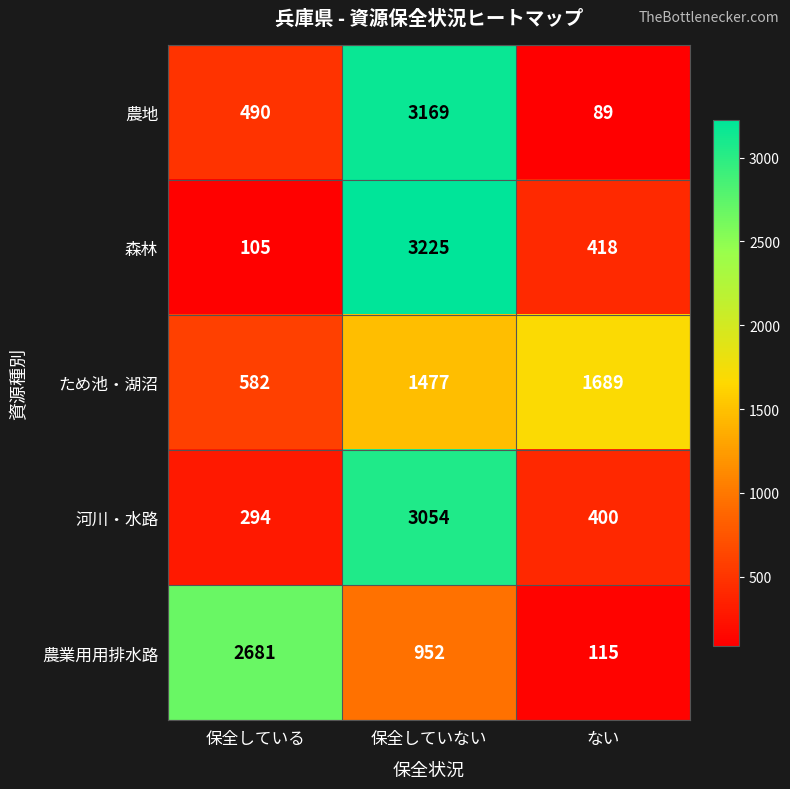

Rank the series at 保全していない from highest to lowest value.

森林, 農地, 河川・水路, ため池・湖沼, 農業用用排水路